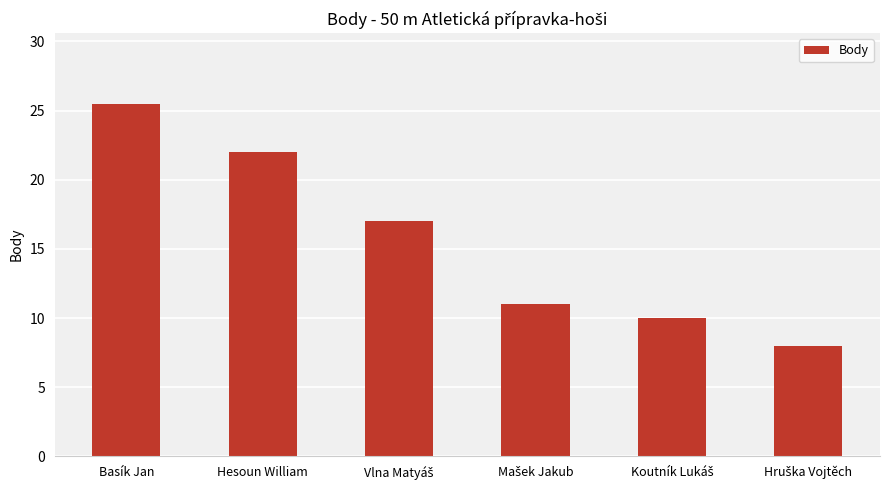

What position from the left is Basík Jan?

1